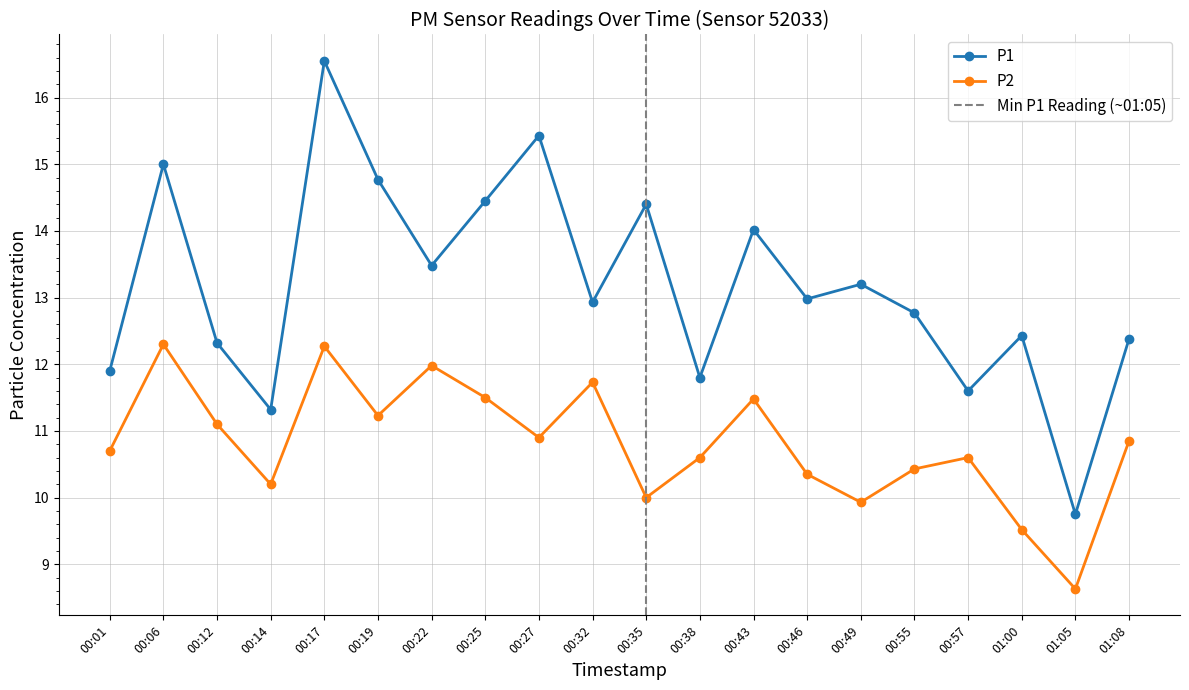

What is the difference between the P2 values at 00:27 and 00:43?

0.6